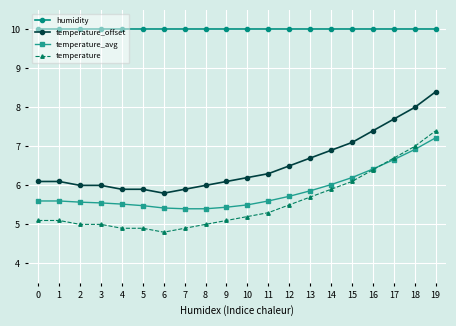

What is the smallest value displayed?

4.8